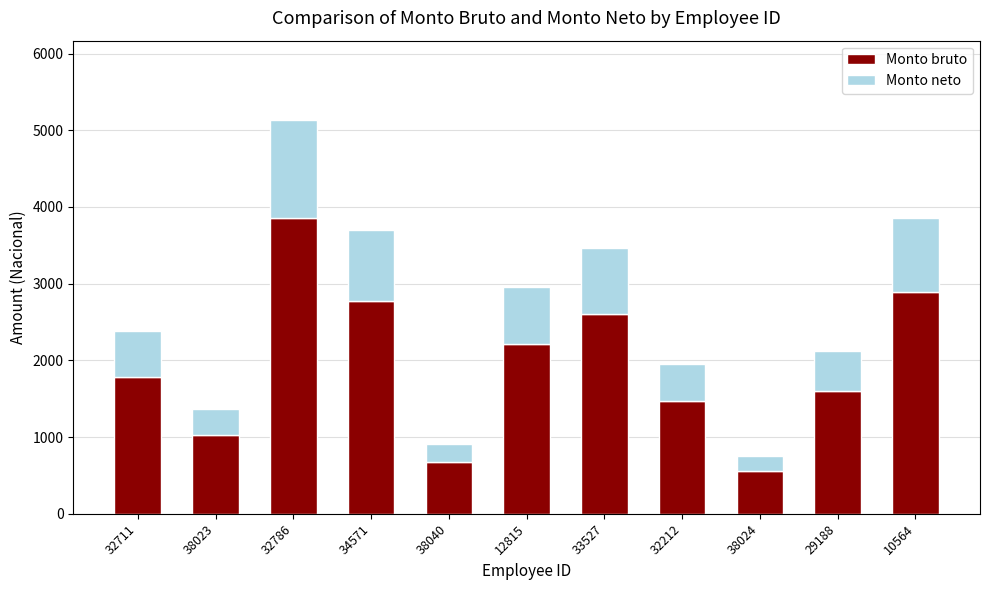

What is the difference between the Monto bruto values at 34571 and 38023?

1749.0